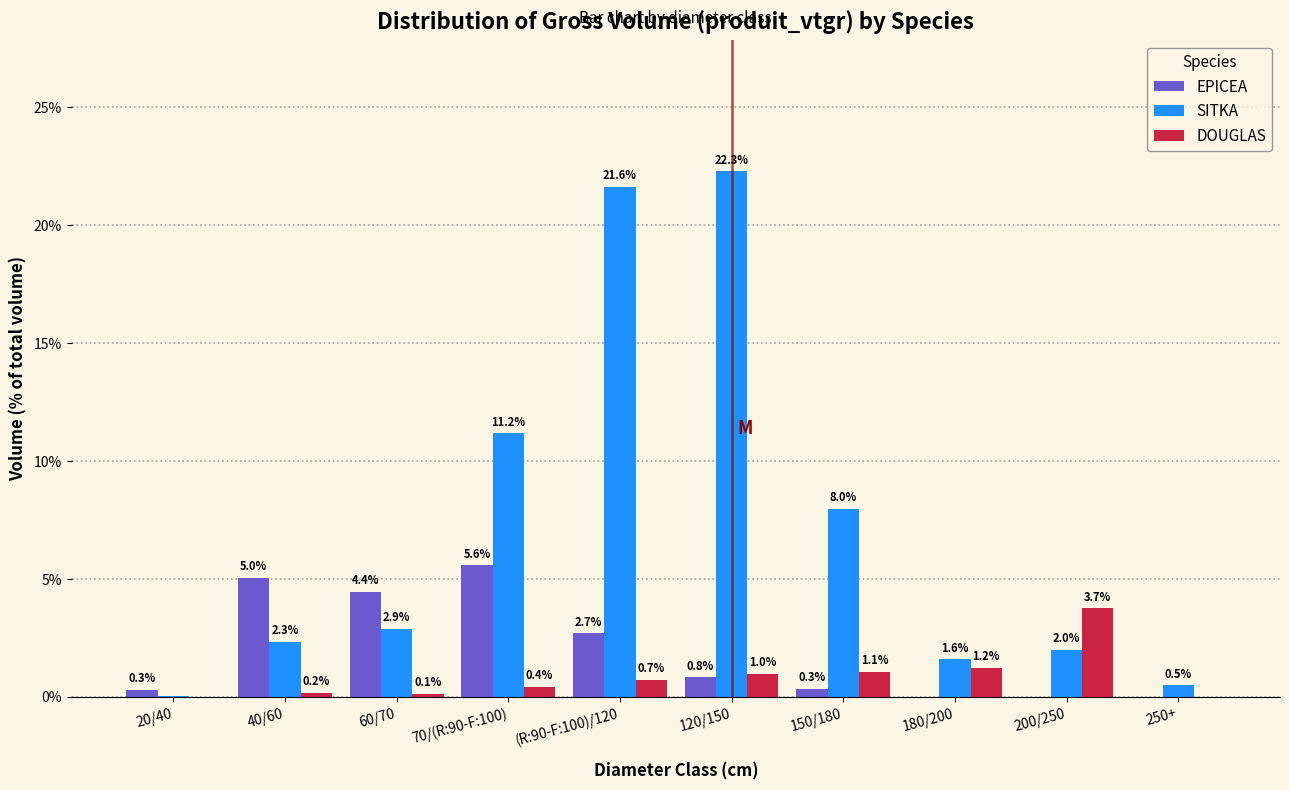

What is the total value across all series at 40/60?

7.5